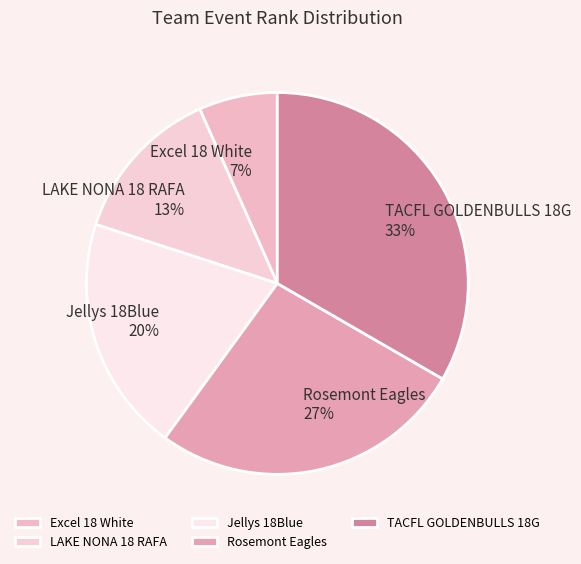

What is the ratio of the value at Excel 18 White to the value at LAKE NONA 18 RAFA?

0.5